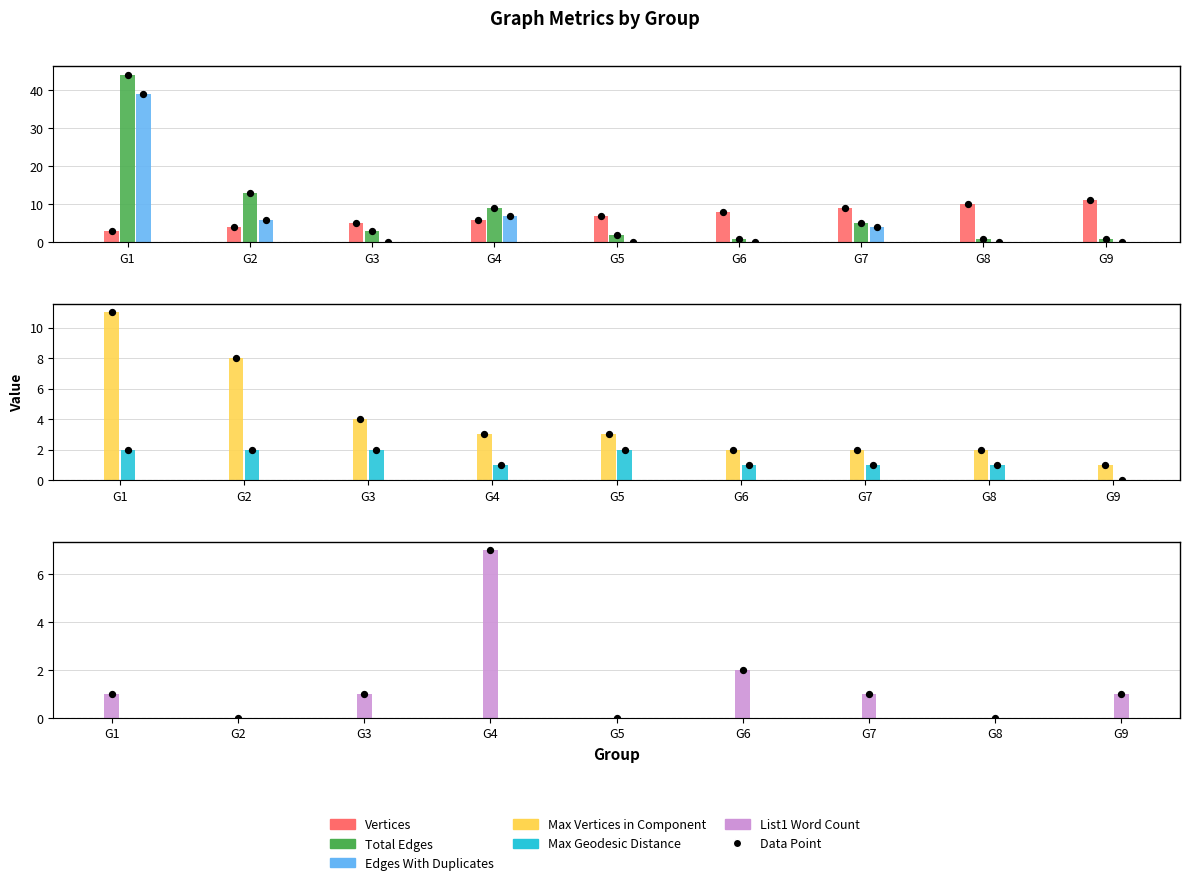

Which series has the largest Y range (max minus min)?

Total Edges